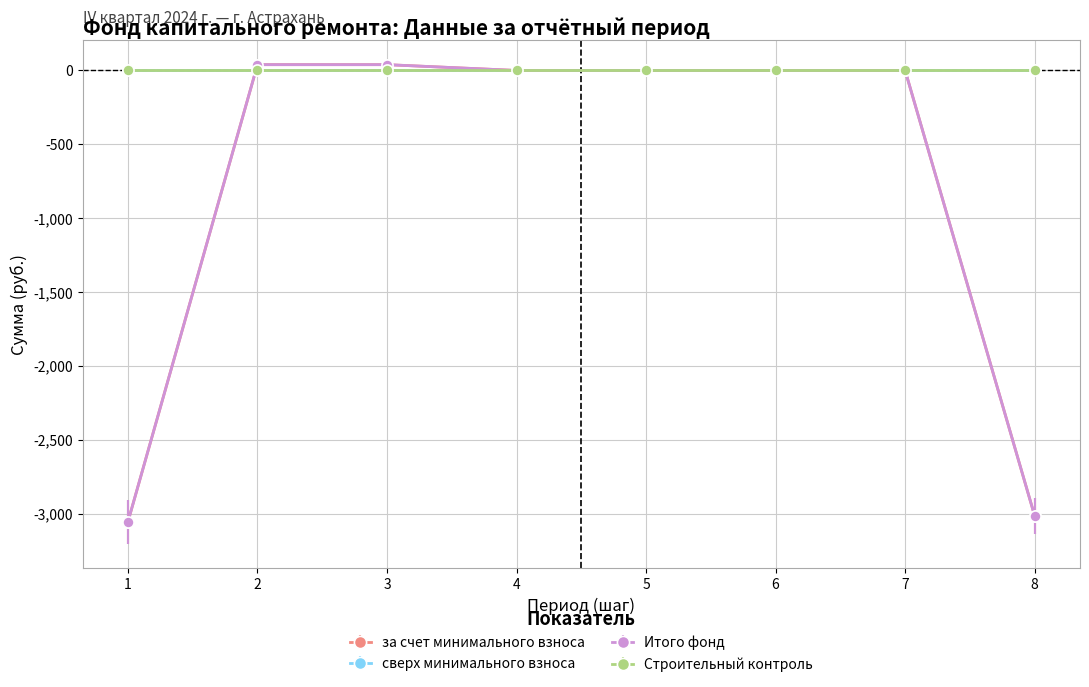

Is this an area chart (filled region under the line)?

No